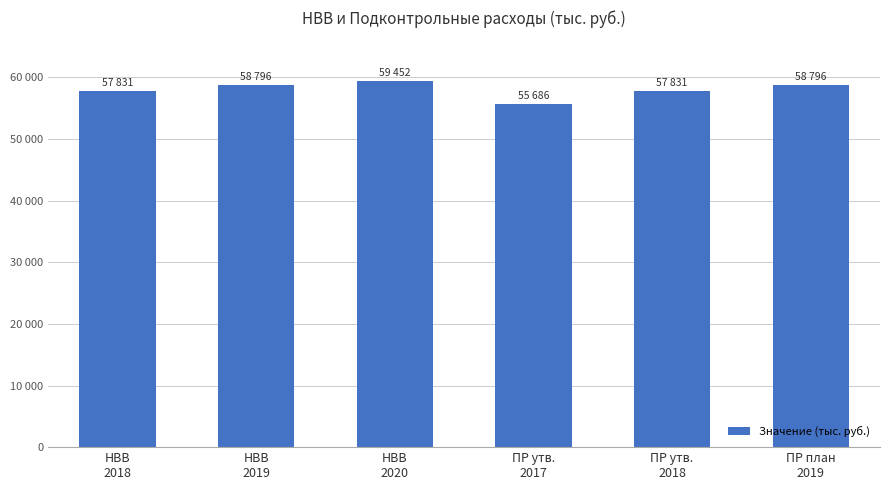

Is it true that the value at ПР план
2019 is 38406.1?

False